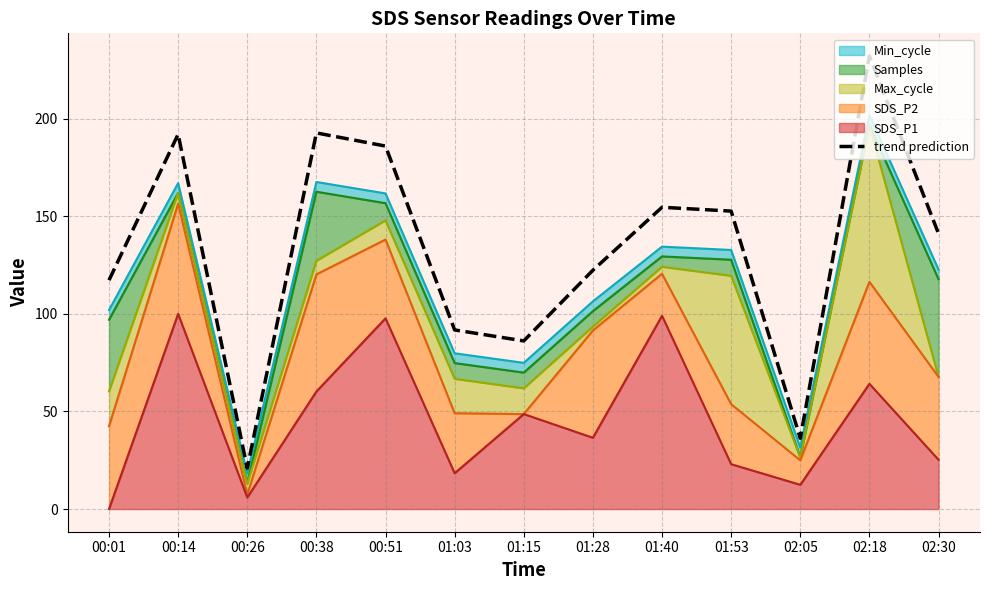

How many categories are shown in the chart?

13